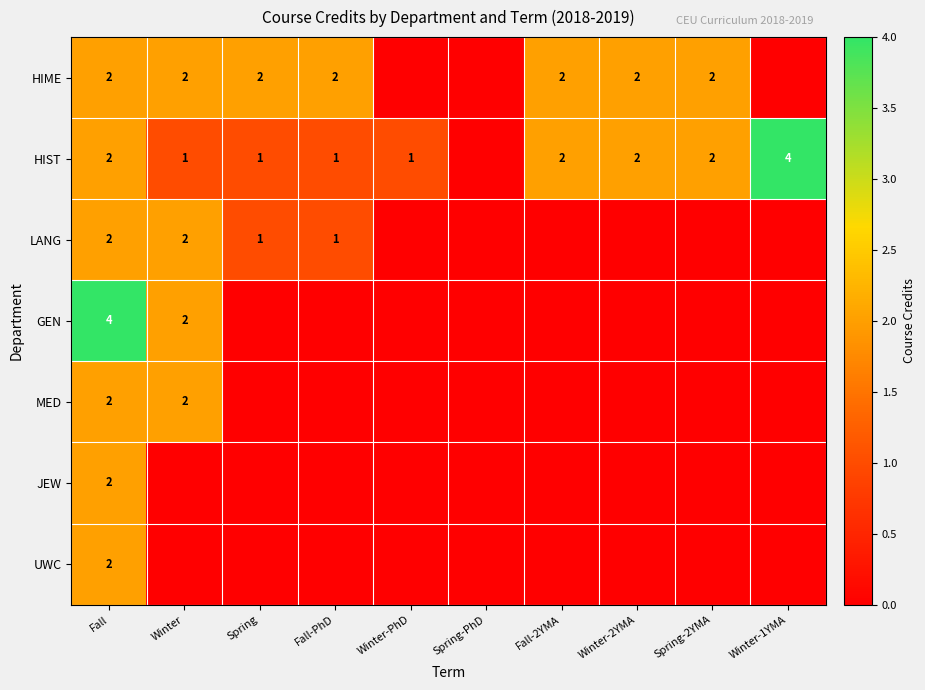

Count the number of data series in this chart.

7